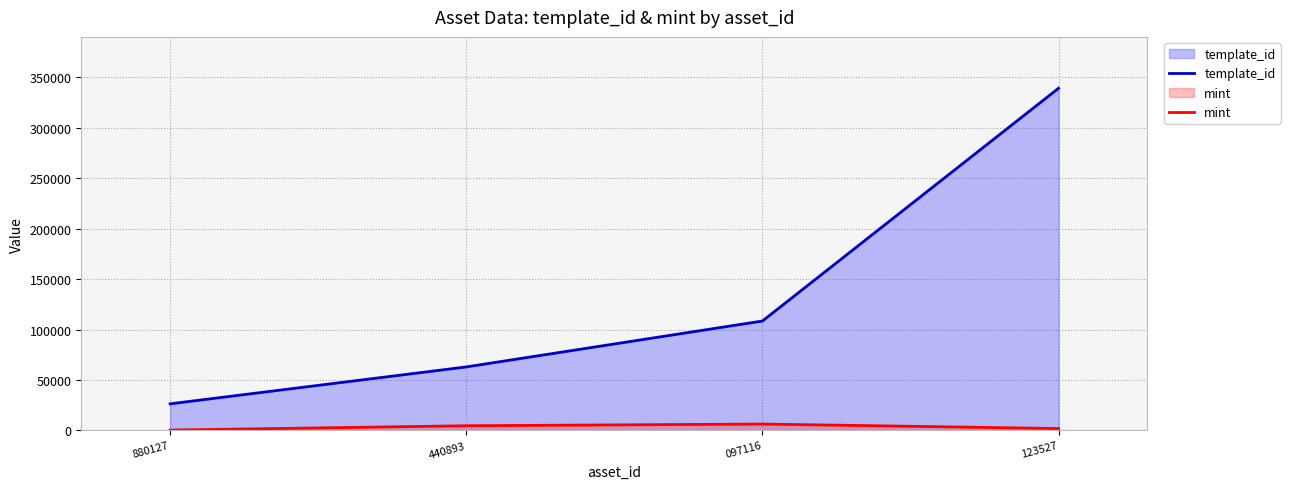

How many data points does each series have?

4